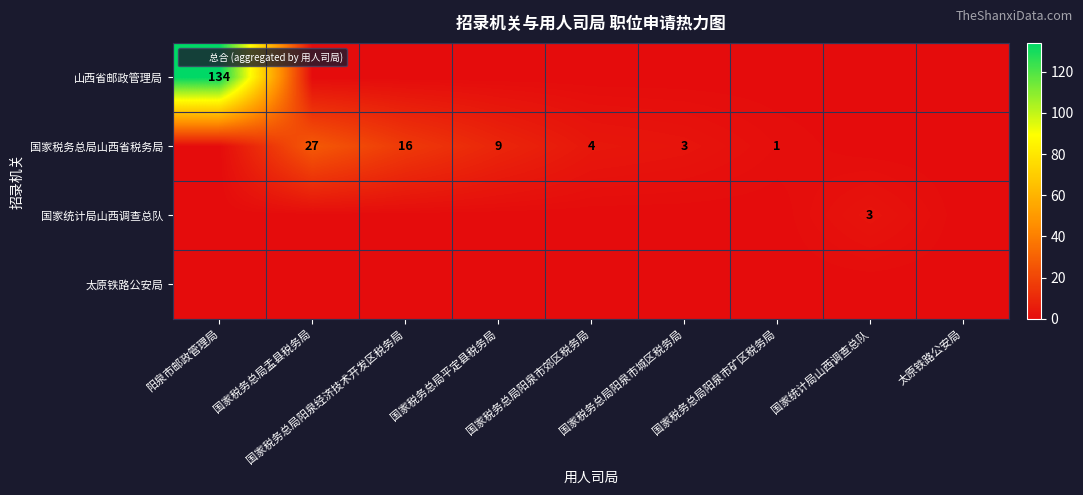

At how many categories does at least one series exceed 9?

3